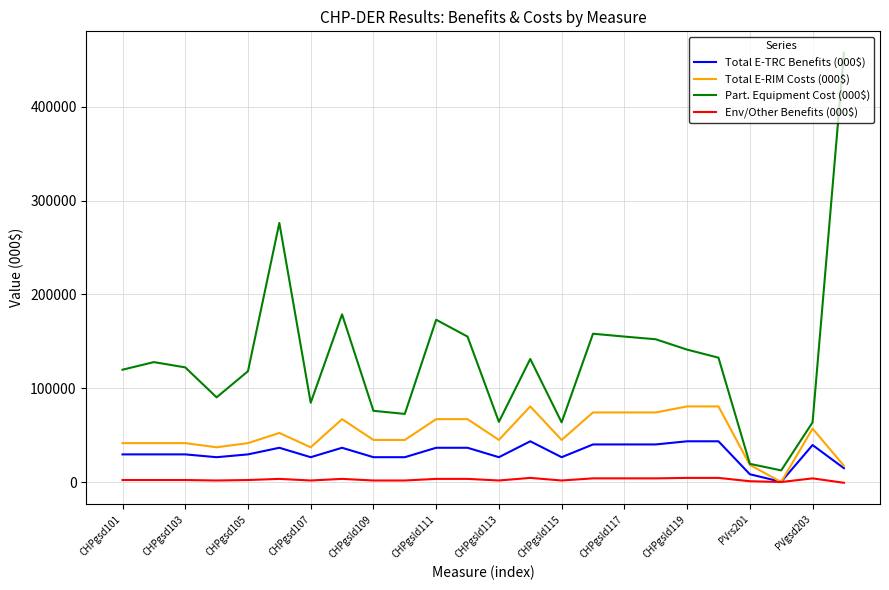

Which series has the largest total across all categories?

Part. Equipment Cost (000$)